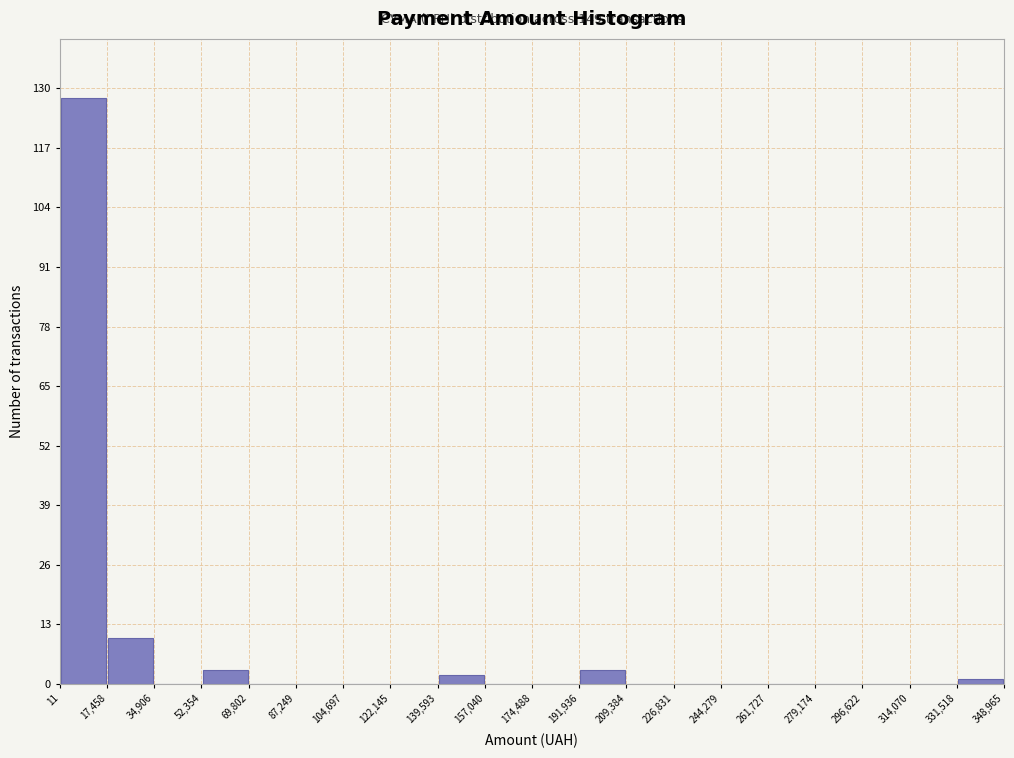

Over which range of the x-axis is the bar tallest?

11 to 17,458